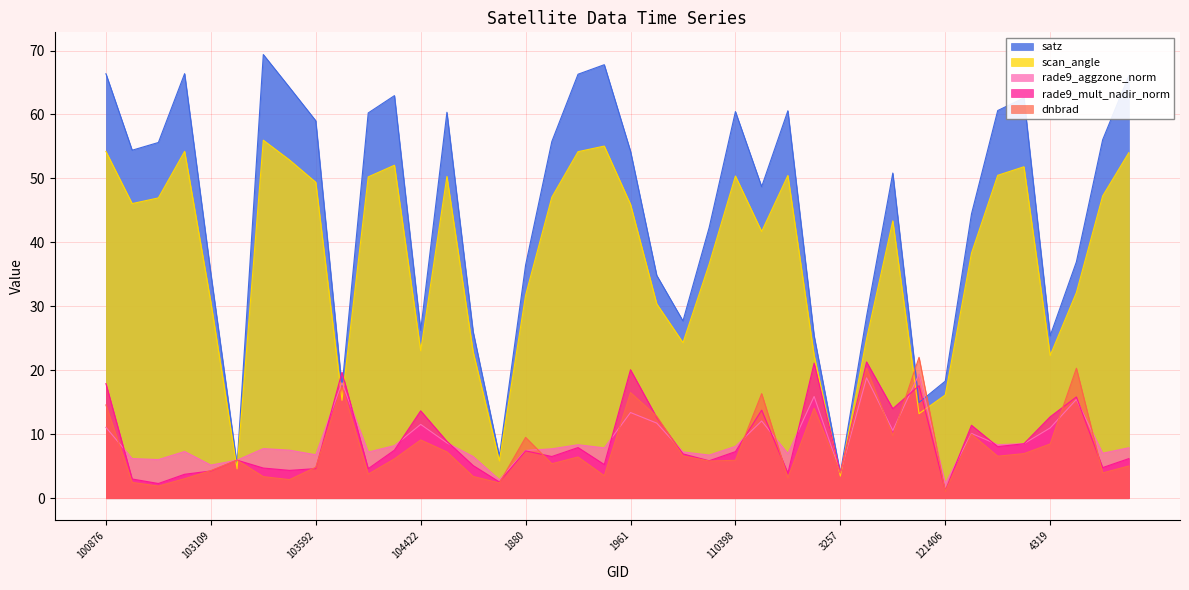

Which series ends up on top after the final intersection of rade9_mult_nadir_norm and rade9_aggzone_norm?

rade9_aggzone_norm